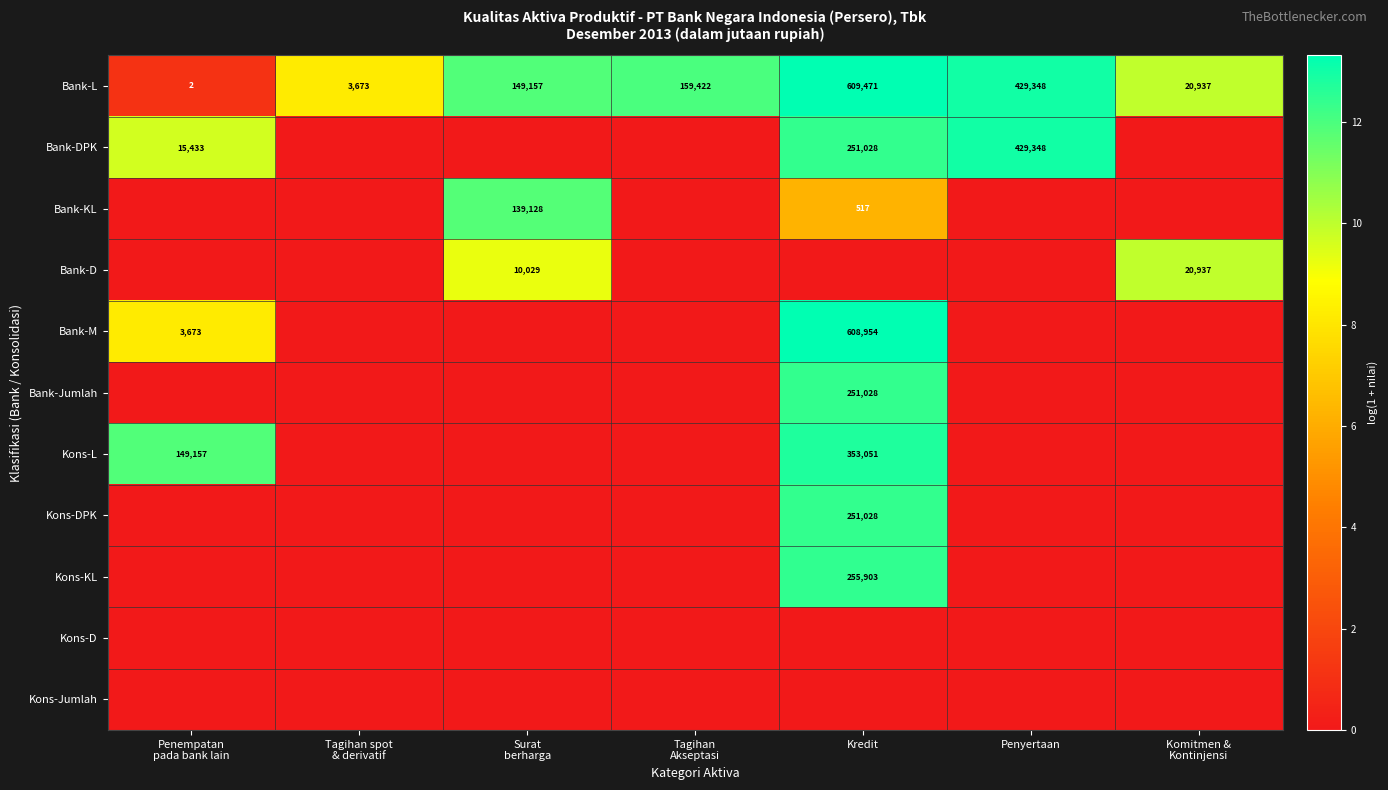

What is the sum of all Bank-L values?

1372010